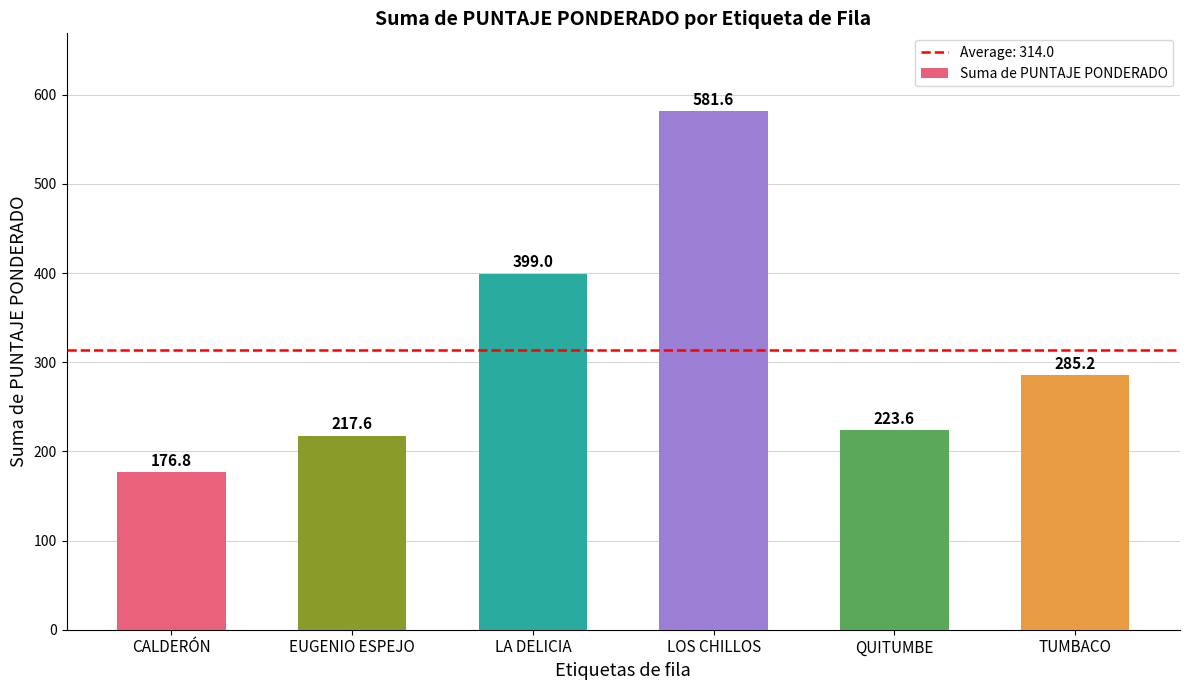

What is the difference between the values at LA DELICIA and EUGENIO ESPEJO?

181.4